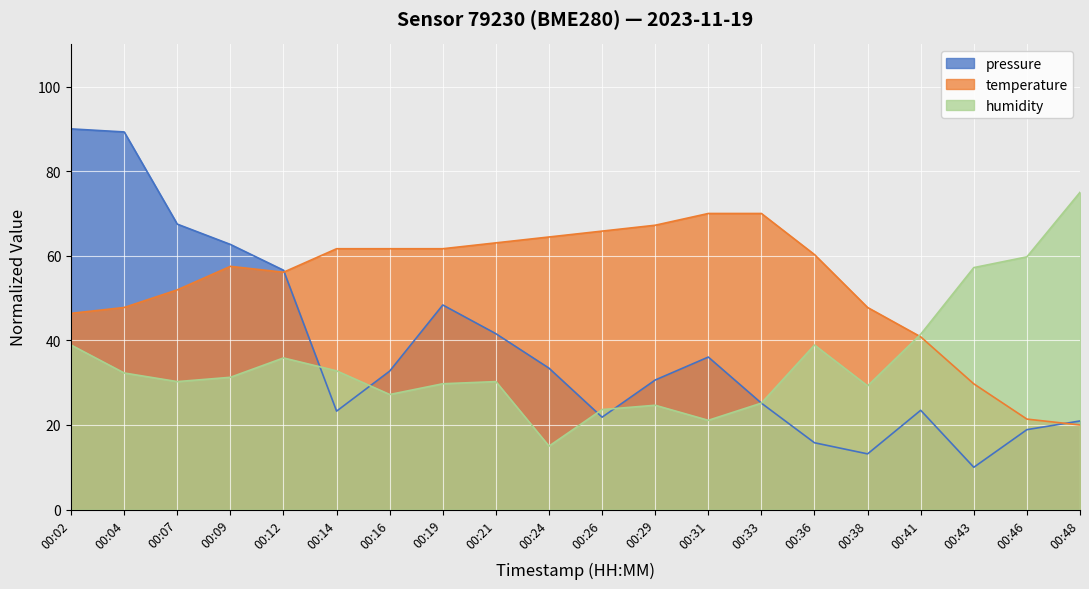

Reading left to right, list all the values displayed in this chart.

pressure: 00:02=90.0	00:04=89.3	00:07=67.5	00:09=62.7	00:12=56.6	00:14=23.3	00:16=32.7	00:19=48.4	00:21=41.6	00:24=33.4	00:26=21.8	00:29=30.6	00:31=36.1	00:33=25.2	00:36=15.8	00:38=13.2	00:41=23.5	00:43=10.0	00:46=18.9	00:48=20.9
temperature: 00:02=46.4	00:04=47.8	00:07=51.9	00:09=57.5	00:12=56.1	00:14=61.7	00:16=61.7	00:19=61.7	00:21=63.1	00:24=64.4	00:26=65.8	00:29=67.2	00:31=70.0	00:33=70.0	00:36=60.3	00:38=47.8	00:41=40.8	00:43=29.7	00:46=21.4	00:48=20.0
humidity: 00:02=38.9	00:04=32.3	00:07=30.3	00:09=31.3	00:12=35.8	00:14=32.8	00:16=27.2	00:19=29.7	00:21=30.3	00:24=15.0	00:26=23.6	00:29=24.7	00:31=21.1	00:33=25.2	00:36=38.9	00:38=29.2	00:41=41.4	00:43=57.2	00:46=59.7	00:48=75.0